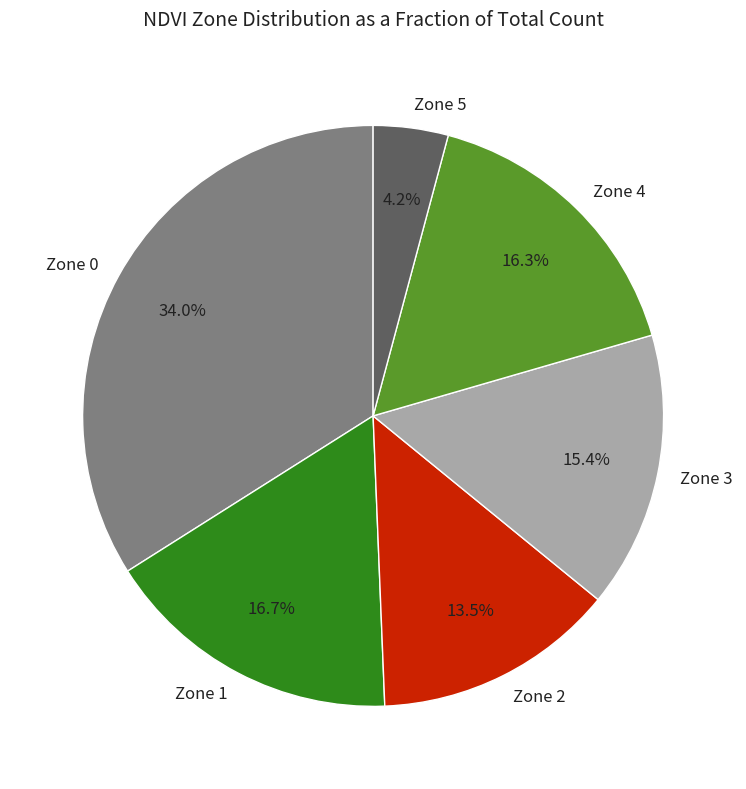

True or false: Zone 4 accounts for 27% of the total.

False